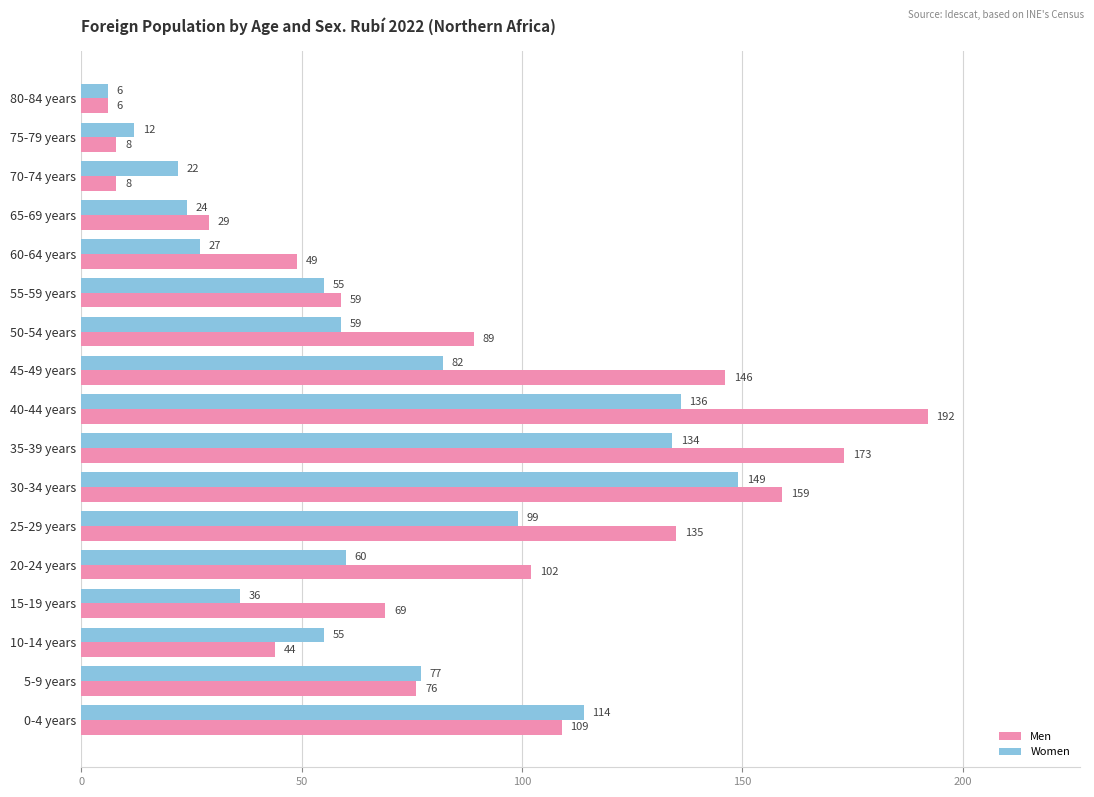

What are all the series names shown in the legend?

Men, Women